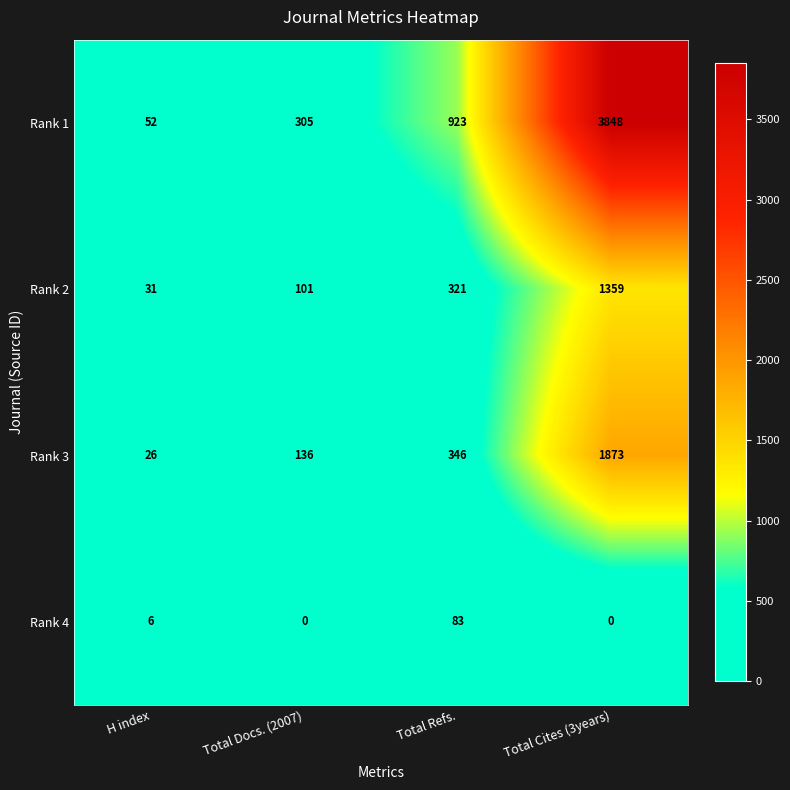

Reading right to left, extract all data points from this chart.

Rank 1: Total Cites (3years)=3848	Total Refs.=923	Total Docs. (2007)=305	H index=52
Rank 2: Total Cites (3years)=1359	Total Refs.=321	Total Docs. (2007)=101	H index=31
Rank 3: Total Cites (3years)=1873	Total Refs.=346	Total Docs. (2007)=136	H index=26
Rank 4: Total Cites (3years)=0	Total Refs.=83	Total Docs. (2007)=0	H index=6